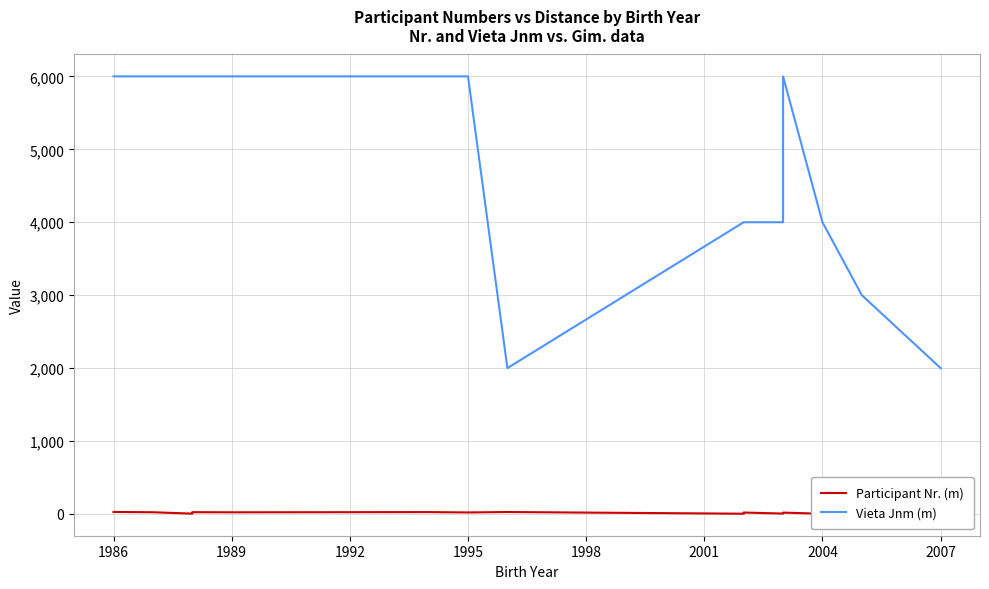

List the series in order of their peak value, lowest first.

Participant Nr. (m), Vieta Jnm (m)